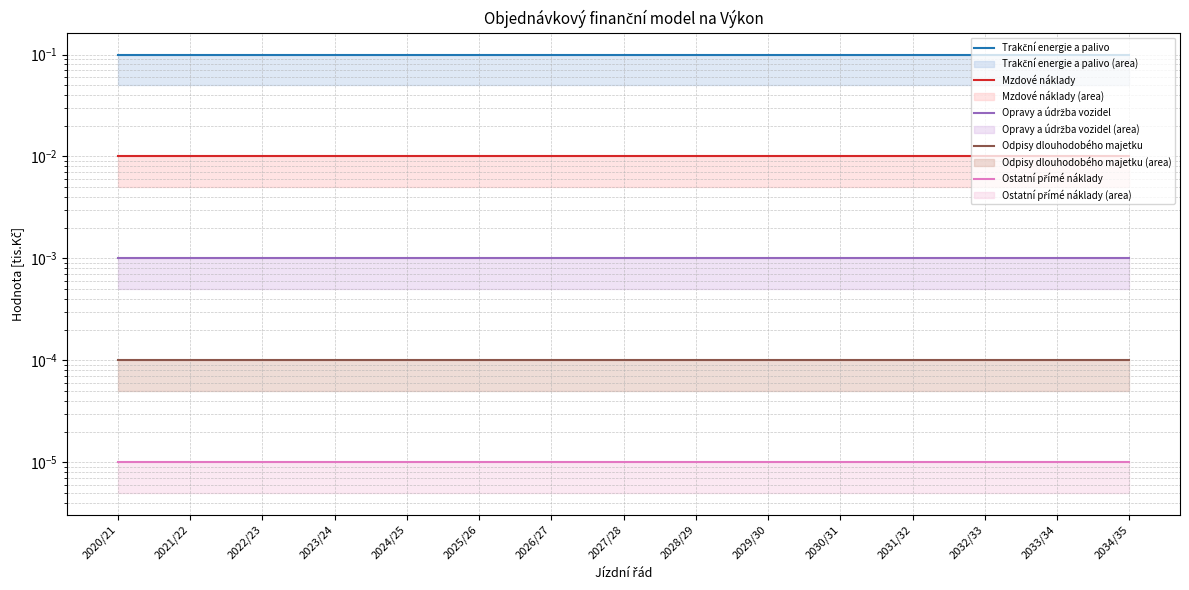

At which category is the sum across all series the highest?

2020/21